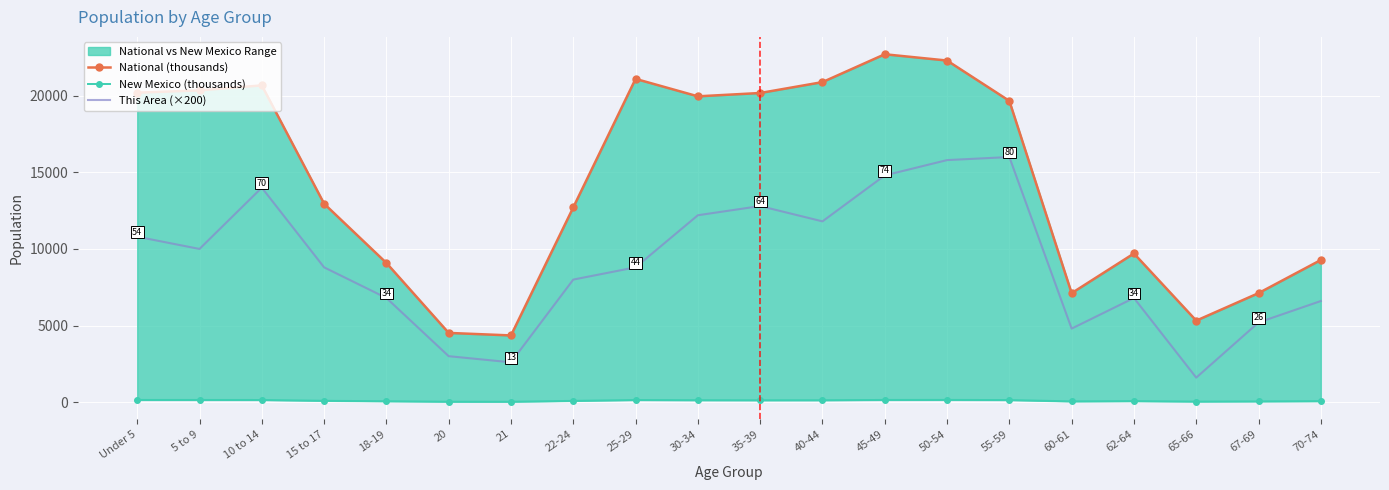

The New Mexico (thousands) series shows 210.9 at 10 to 14. True or false?

False